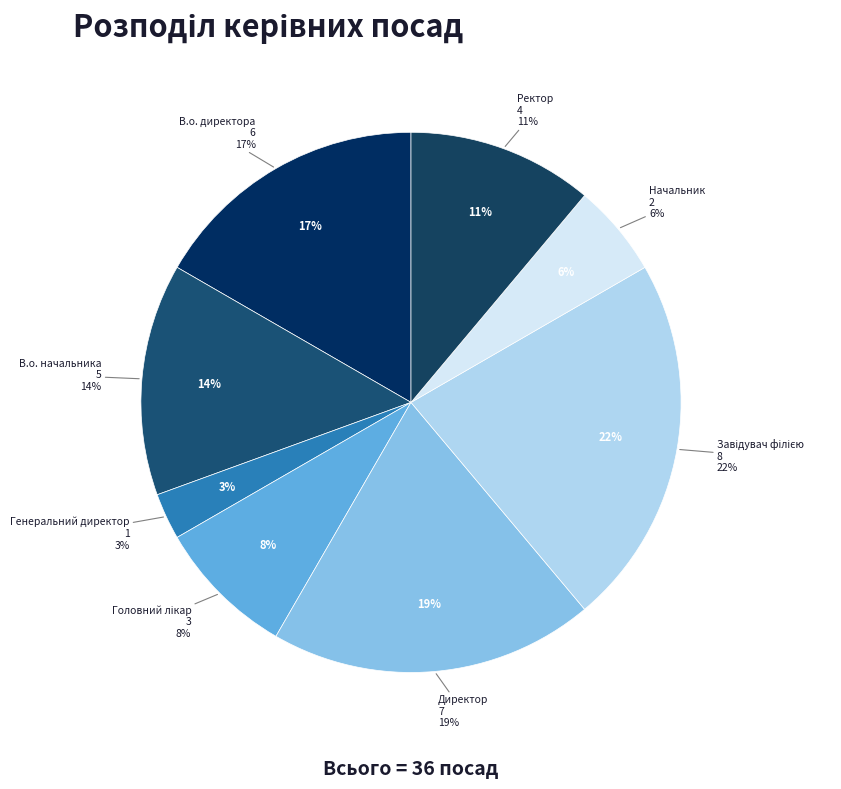

Combined, do Генеральний директор and Начальник account for over 50%?

No